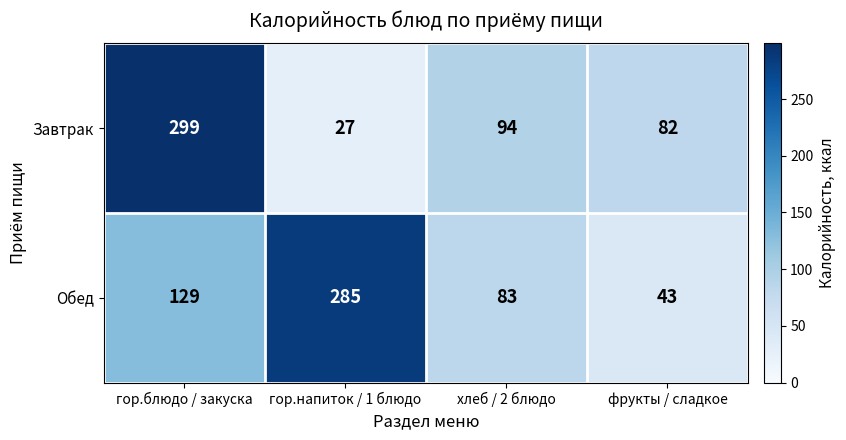

Count the number of categories in the chart.

4